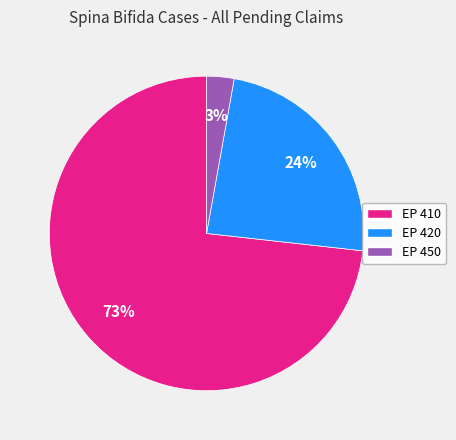

True or false: EP 450 accounts for 10% of the total.

False